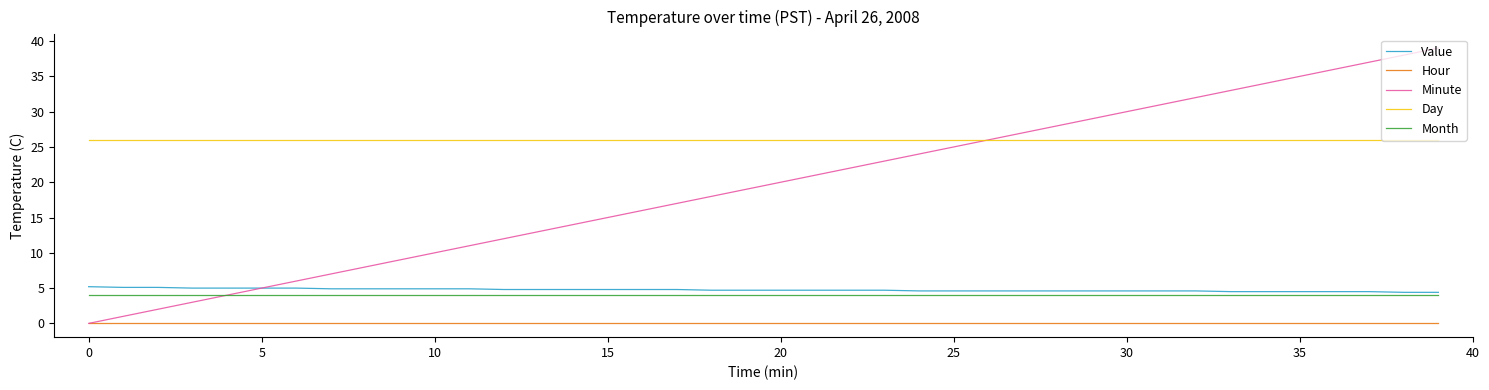

Which series has the largest total across all categories?

Day